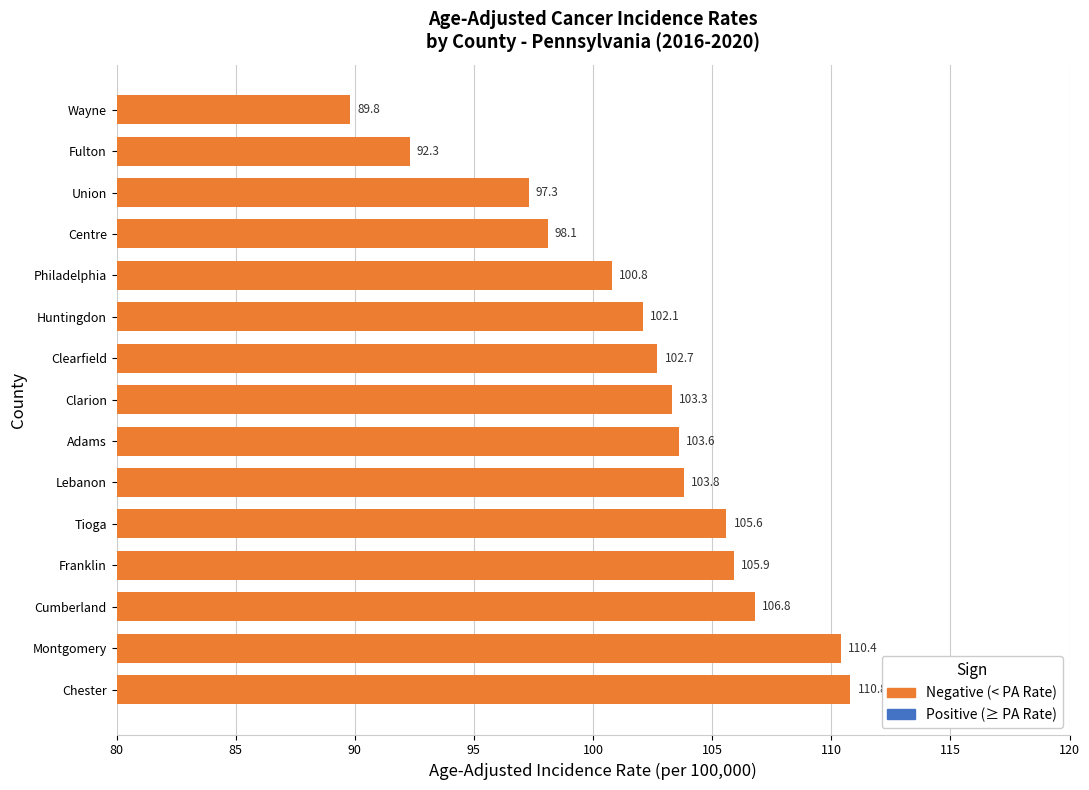

Is it true that the value at Philadelphia is 100.8?

True